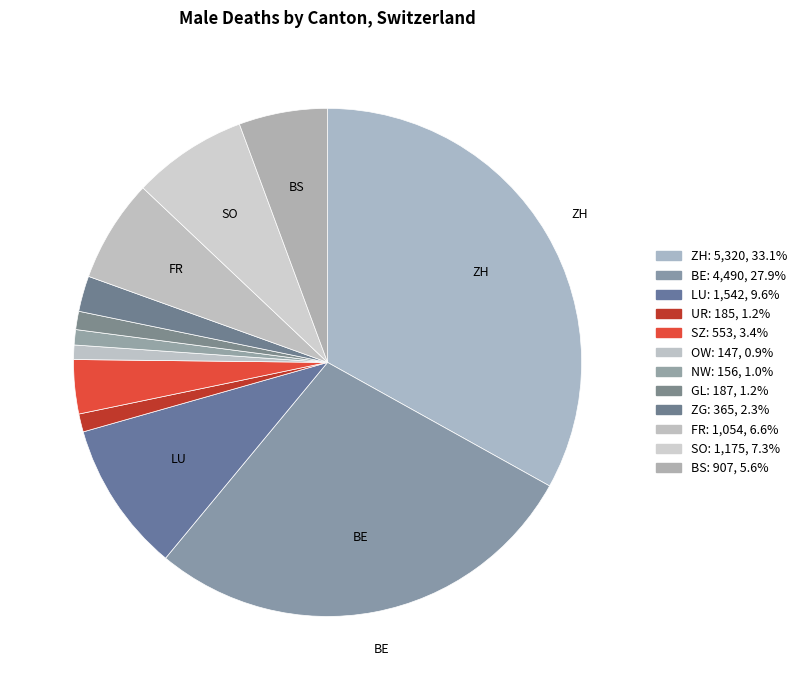

What is the total percentage of LU and GL?

10.8%